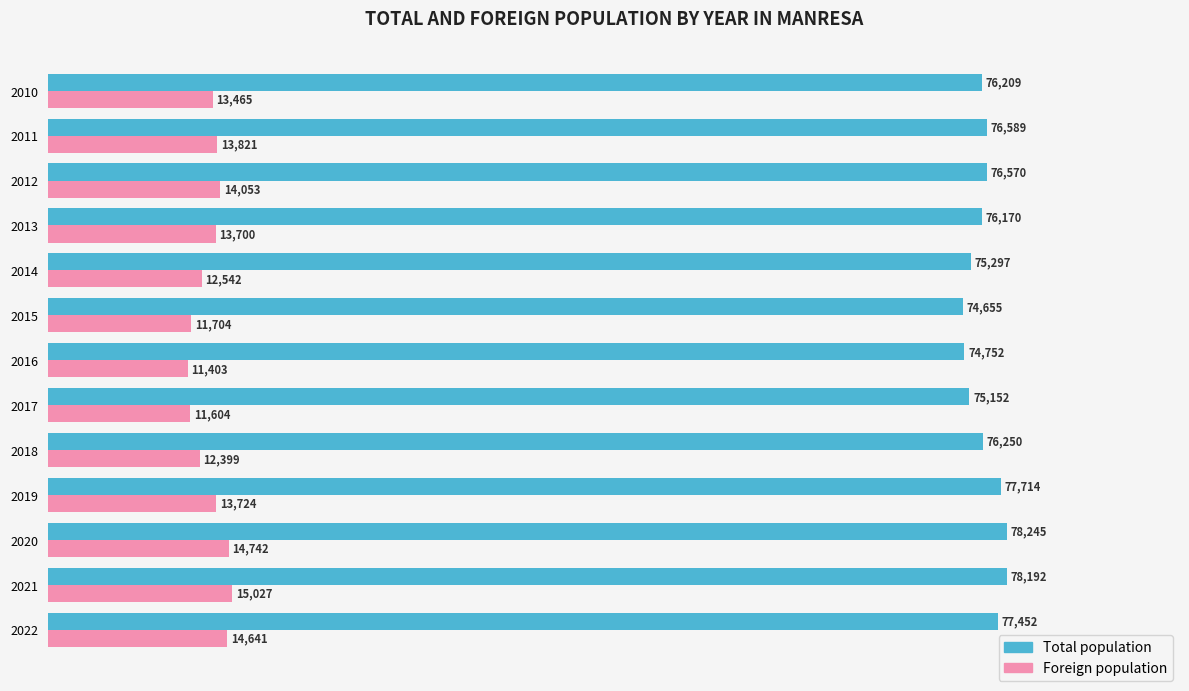

At which label is Total population closest to 76450?

2012